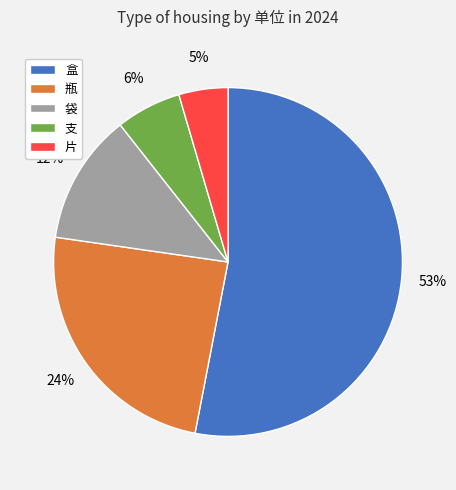

The 袋 slice represents 12% of the pie. True or false?

True